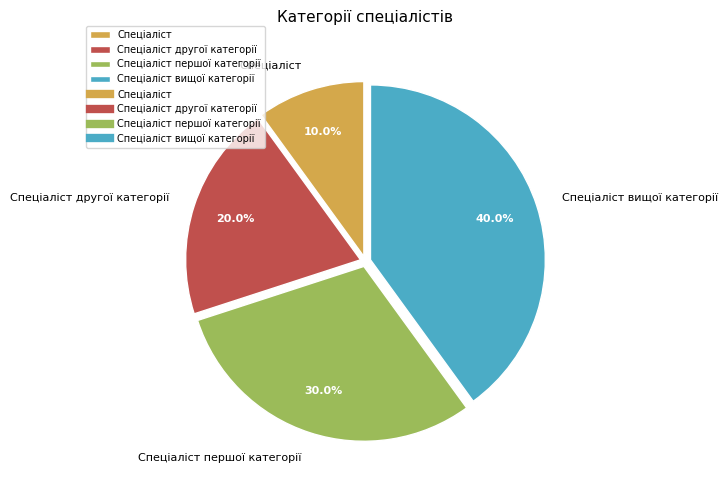

What percentage is NOT represented by Спеціаліст другої категорії?

80.0%